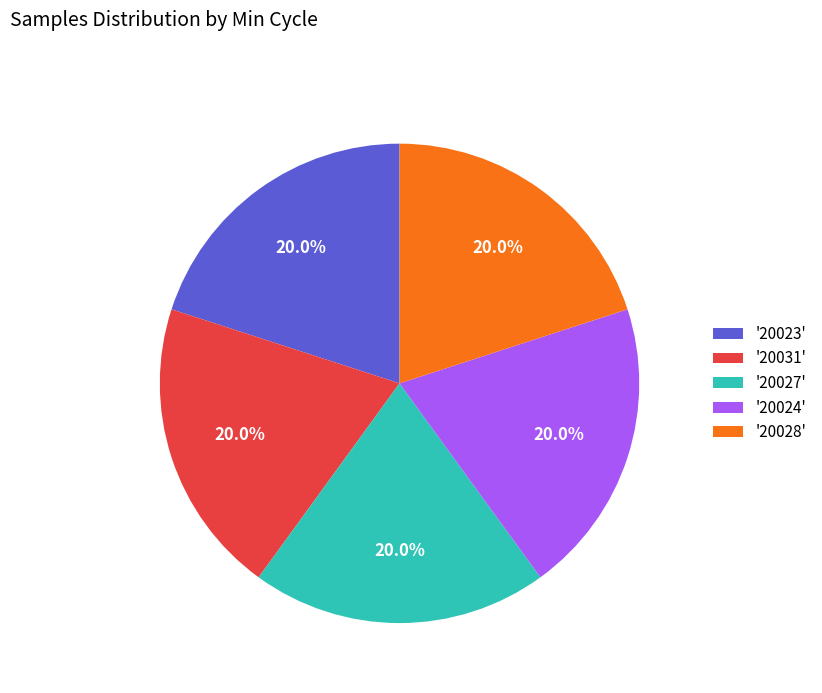

How many segments does this pie chart have?

5